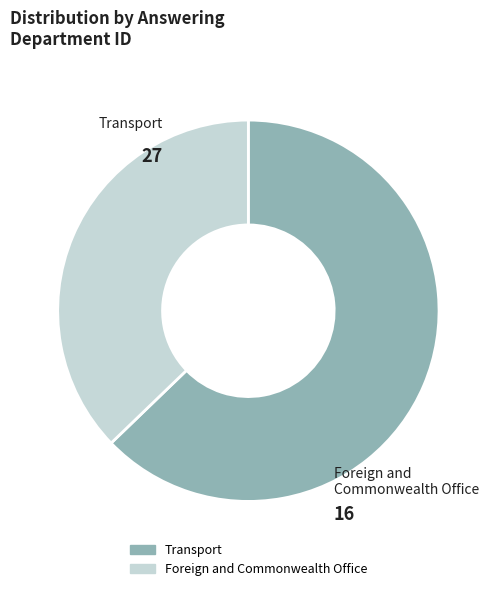

Is it true that Transport is 71% of the pie?

False